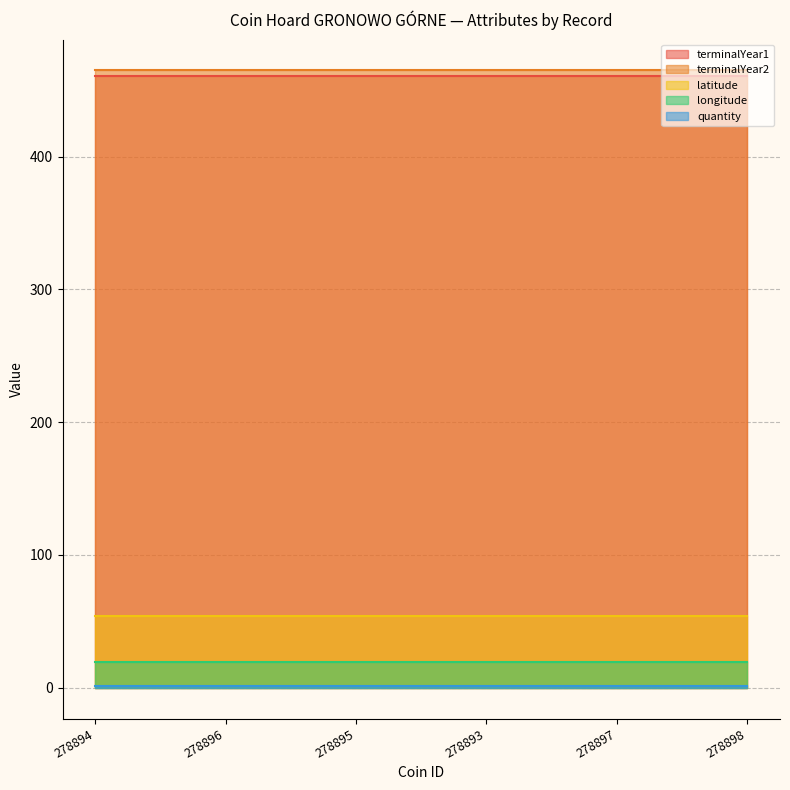

True or false: terminalYear2 and longitude intersect in this chart.

False